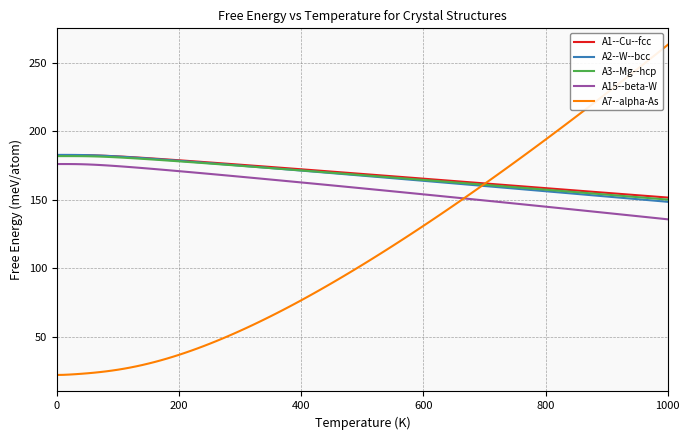

What is the minimum value shown in the chart?

22.2